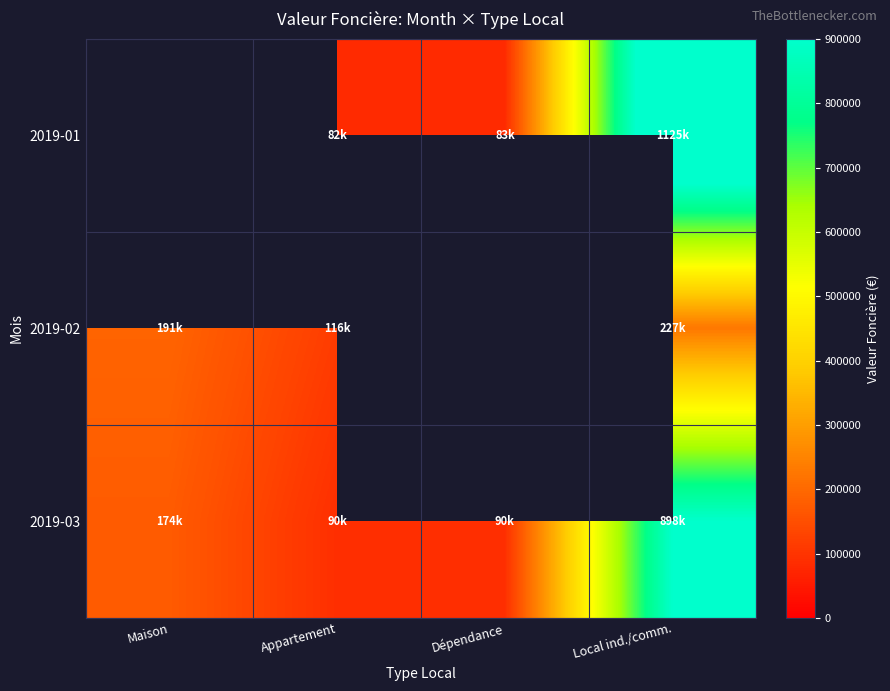

What is the approximate value of 2019-03 at Appartement?

90000.0